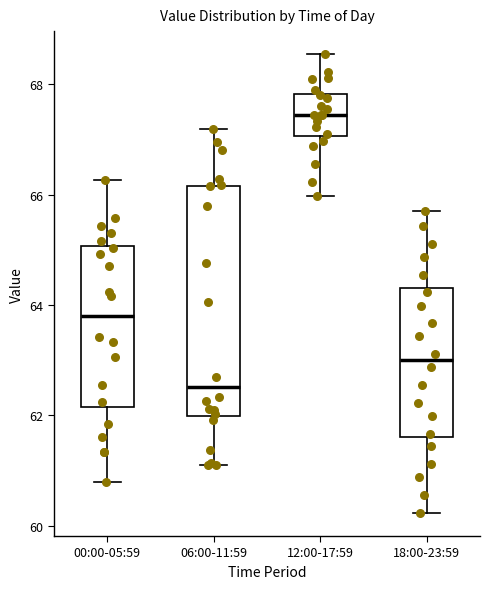

Reading left to right, read every box against the y-axis: the position of its median line, the range the box covers, and the ends of its whiskers. The values are not printed on the chart, so give them approximately, as read against the axis.

00:00-05:59: median 63.8, box 62.2 to 65.0, whiskers 60.8 to 66.2
06:00-11:59: median 62.6, box 62.0 to 66.2, whiskers 61.2 to 67.2
12:00-17:59: median 67.4, box 67.0 to 67.8, whiskers 66.0 to 68.6
18:00-23:59: median 63.0, box 61.6 to 64.4, whiskers 60.2 to 65.8